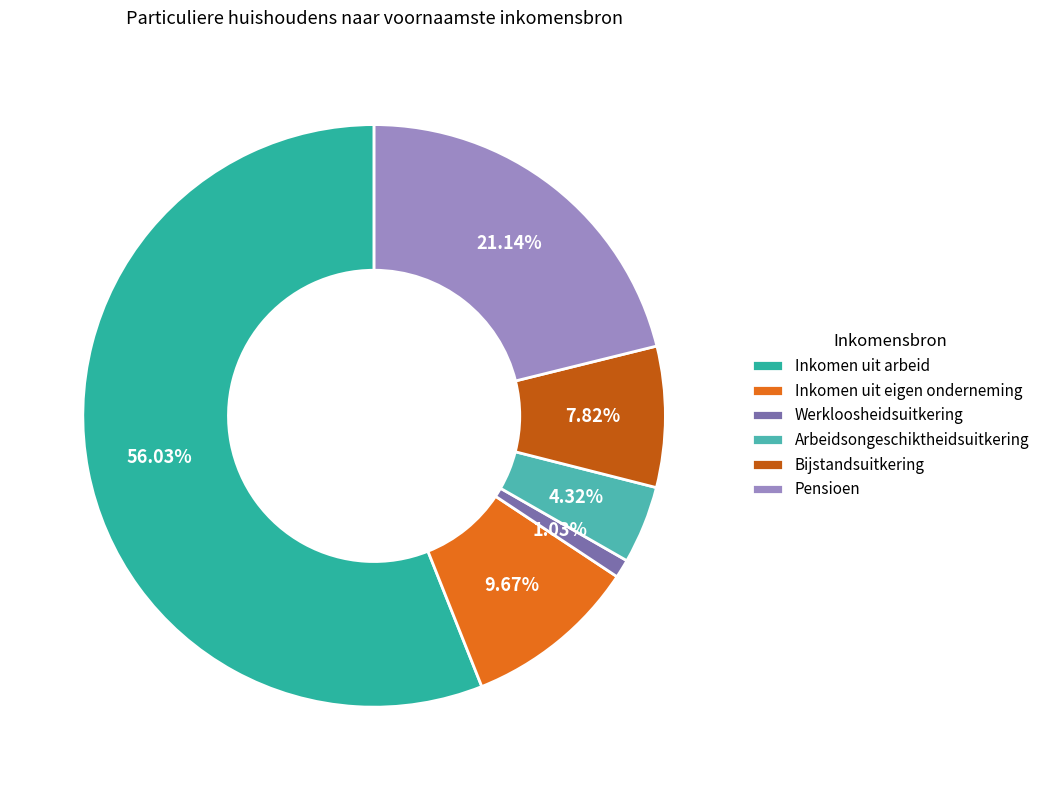

What percentage is the Werkloosheidsuitkering slice, to the nearest percent?

1%